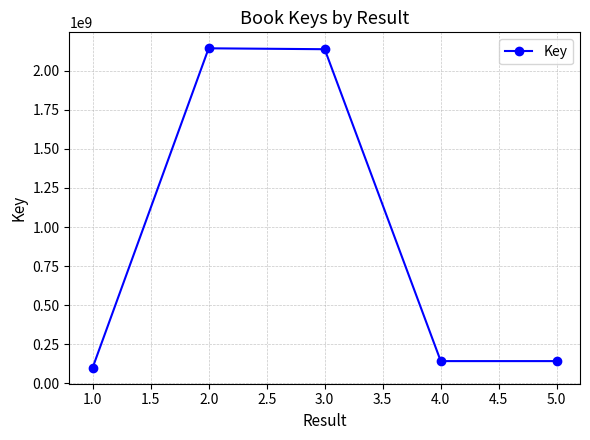

What is the value of the 4th point from the left?

142967562